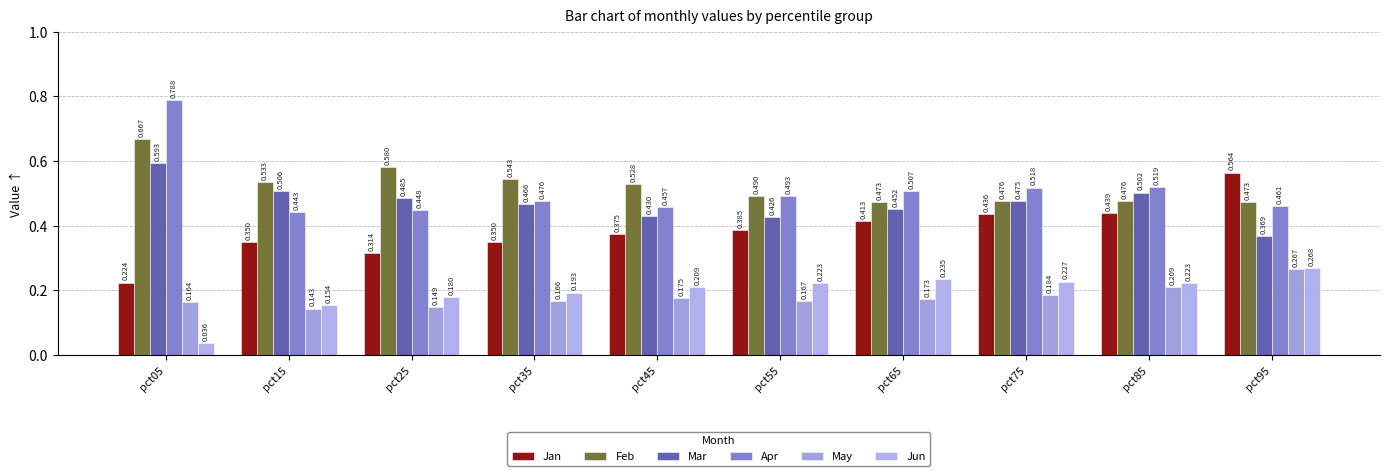

Reading left to right, transcribe all the data shown in this chart.

Jan: pct05=0.2	pct15=0.4	pct25=0.3	pct35=0.3	pct45=0.4	pct55=0.4	pct65=0.4	pct75=0.4	pct85=0.4	pct95=0.6
Feb: pct05=0.7	pct15=0.5	pct25=0.6	pct35=0.5	pct45=0.5	pct55=0.5	pct65=0.5	pct75=0.5	pct85=0.5	pct95=0.5
Mar: pct05=0.6	pct15=0.5	pct25=0.5	pct35=0.5	pct45=0.4	pct55=0.4	pct65=0.5	pct75=0.5	pct85=0.5	pct95=0.4
Apr: pct05=0.8	pct15=0.4	pct25=0.4	pct35=0.5	pct45=0.5	pct55=0.5	pct65=0.5	pct75=0.5	pct85=0.5	pct95=0.5
May: pct05=0.2	pct15=0.1	pct25=0.1	pct35=0.2	pct45=0.2	pct55=0.2	pct65=0.2	pct75=0.2	pct85=0.2	pct95=0.3
Jun: pct05=0.0	pct15=0.2	pct25=0.2	pct35=0.2	pct45=0.2	pct55=0.2	pct65=0.2	pct75=0.2	pct85=0.2	pct95=0.3